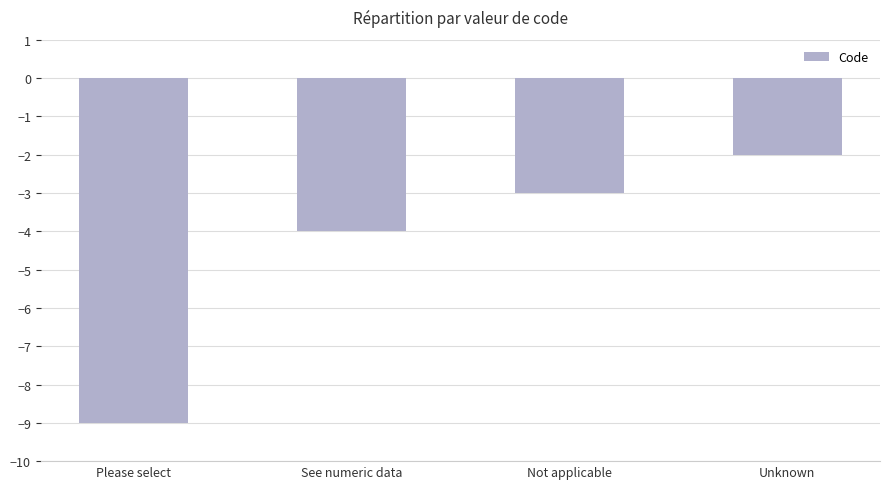

Reading left to right, extract all data points from this chart.

-9	-4	-3	-2